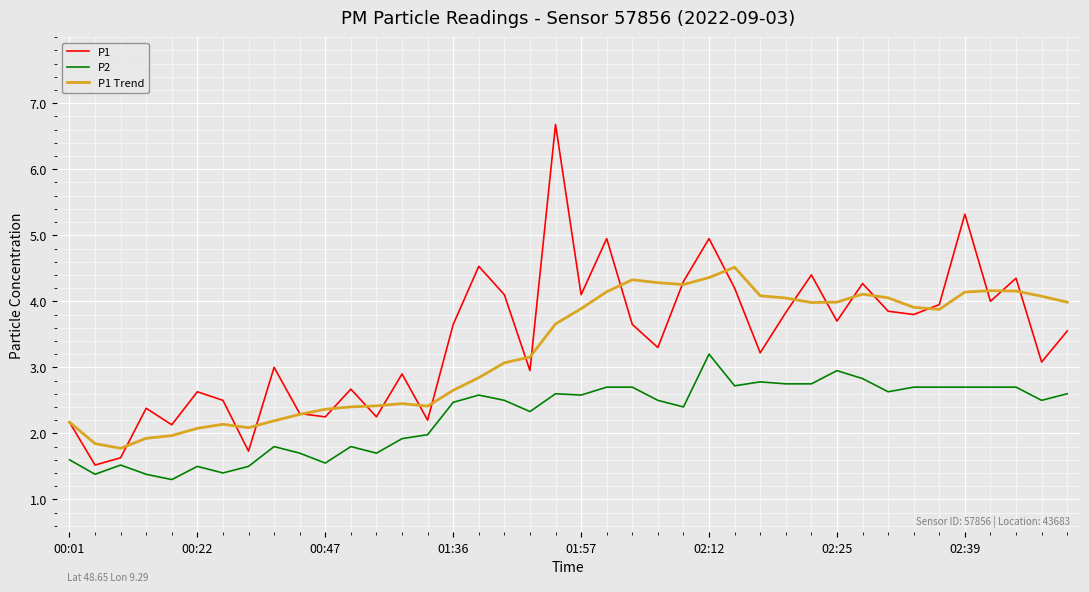

Which series has the largest range (max minus min)?

P1